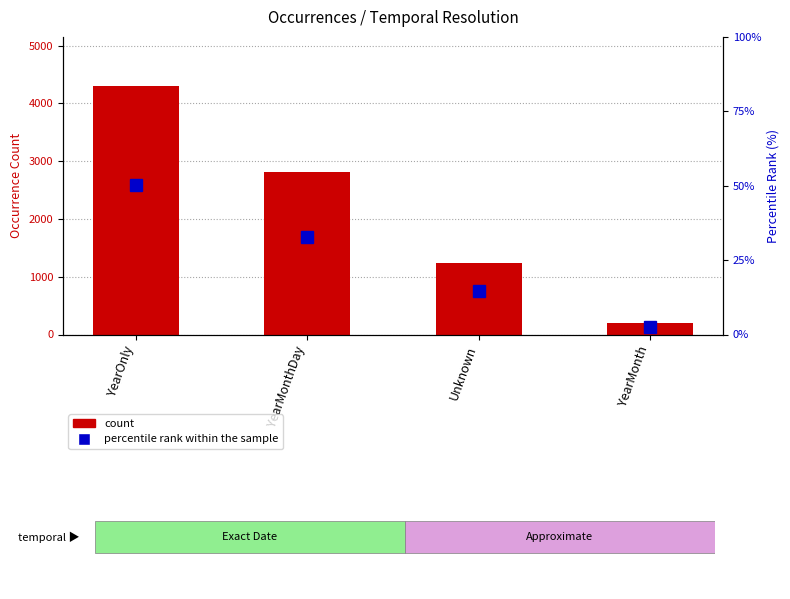

Does the chart contain stacked bars?

No